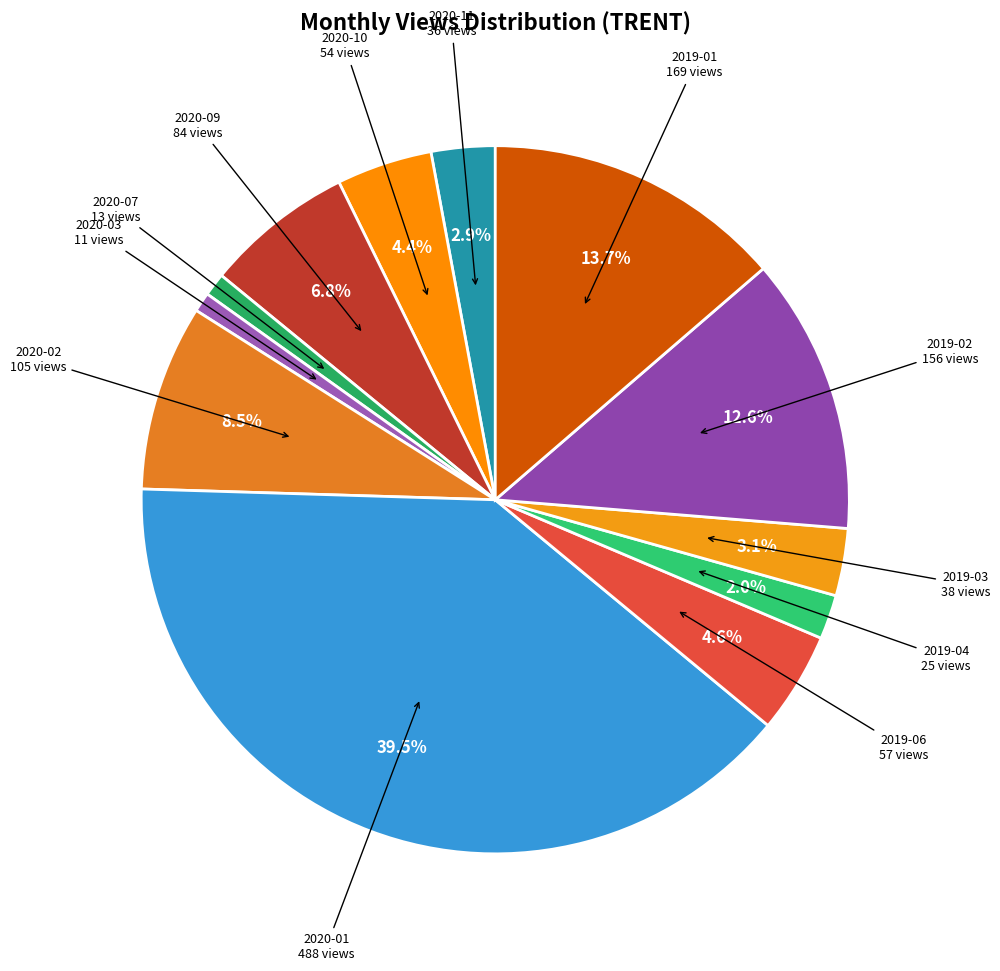

Does any single category account for the majority?

No